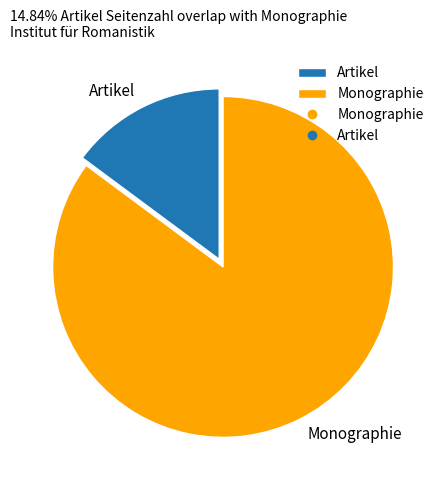

Which slice is the smallest?

Artikel